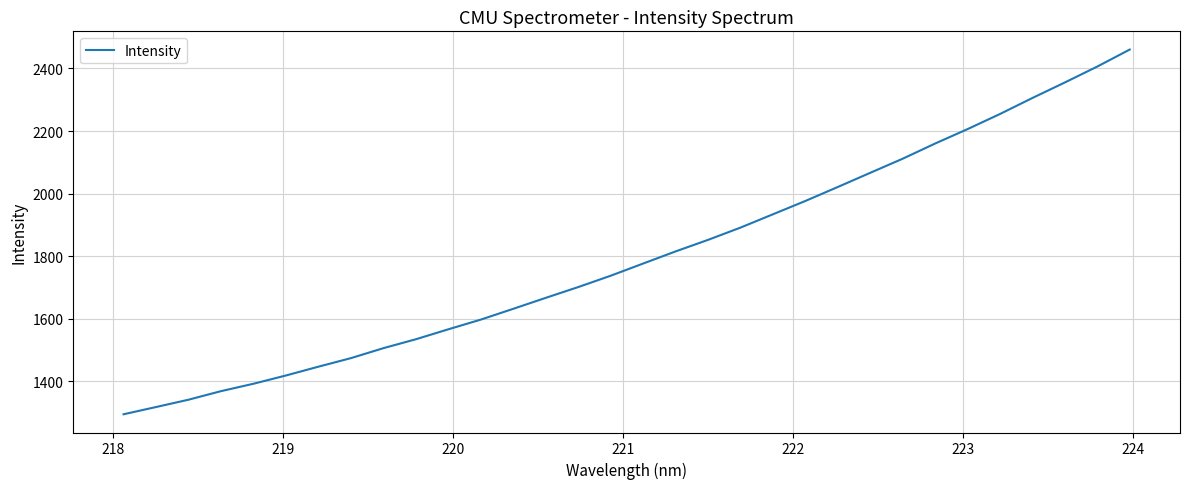

What is the difference between the maximum and minimum values?

1165.5